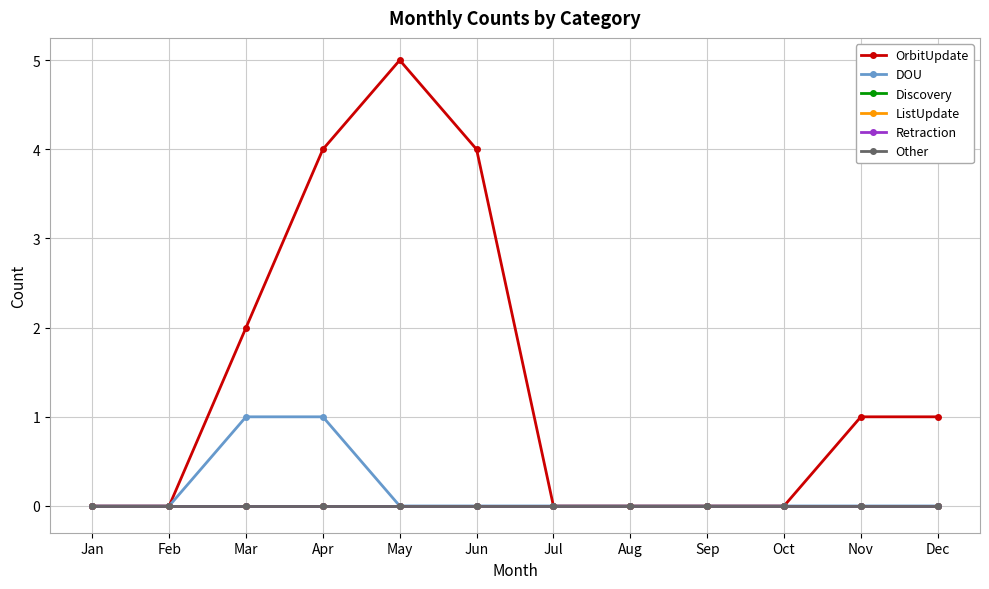

The Discovery series shows 0 at Oct. True or false?

True